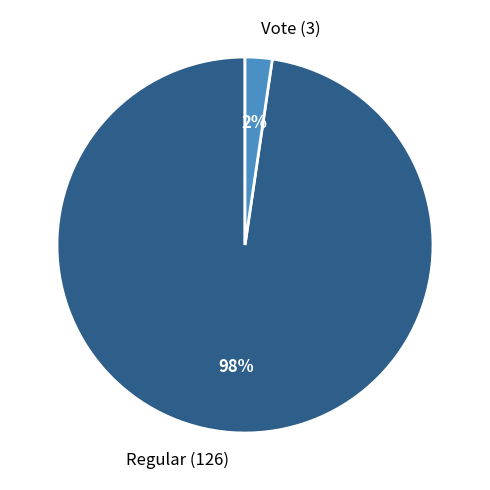

To the nearest percent, what portion does Vote (3) represent?

2%